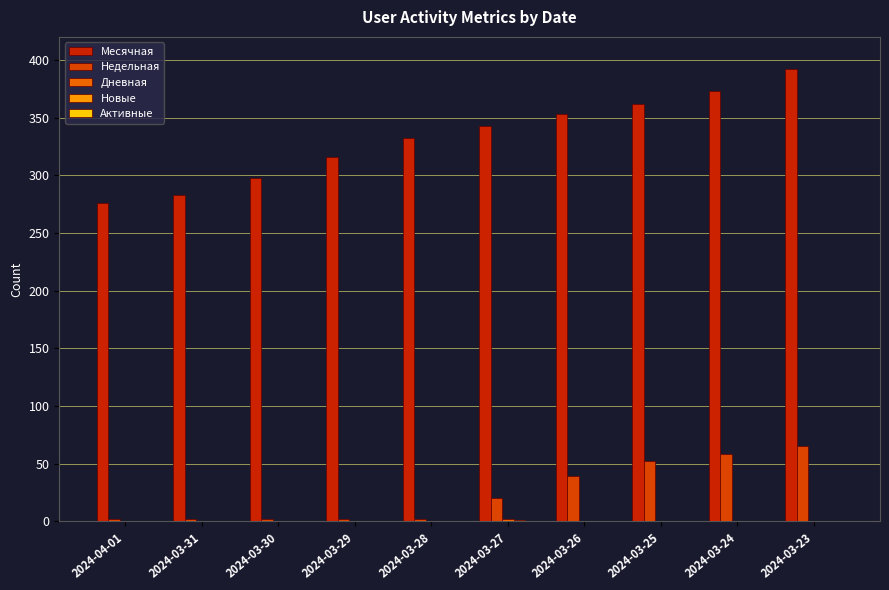

Count the number of data series in this chart.

4